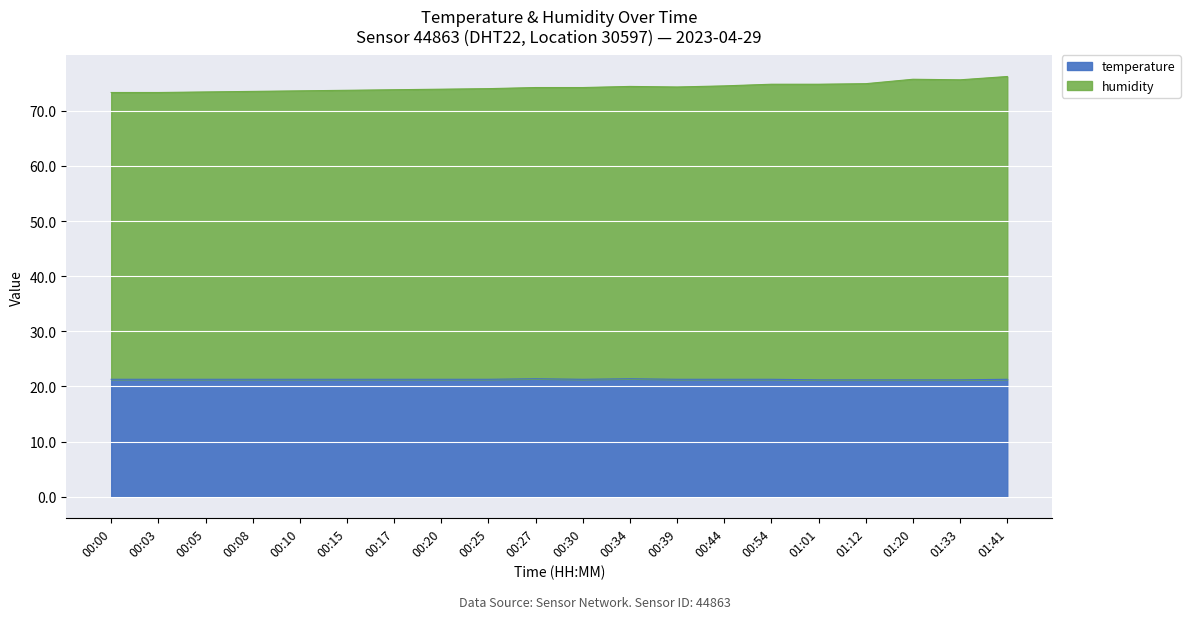

True or false: humidity and temperature intersect in this chart.

False